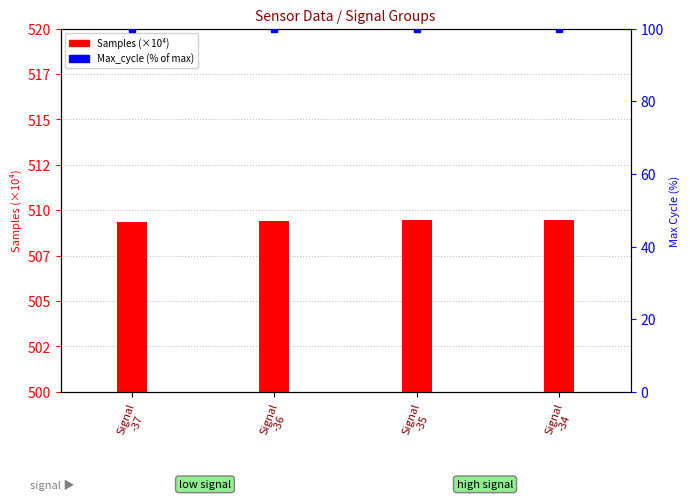

Rank the series at Signal
-35 from lowest to highest value.

Max_cycle (% of max), Samples (x1e4)